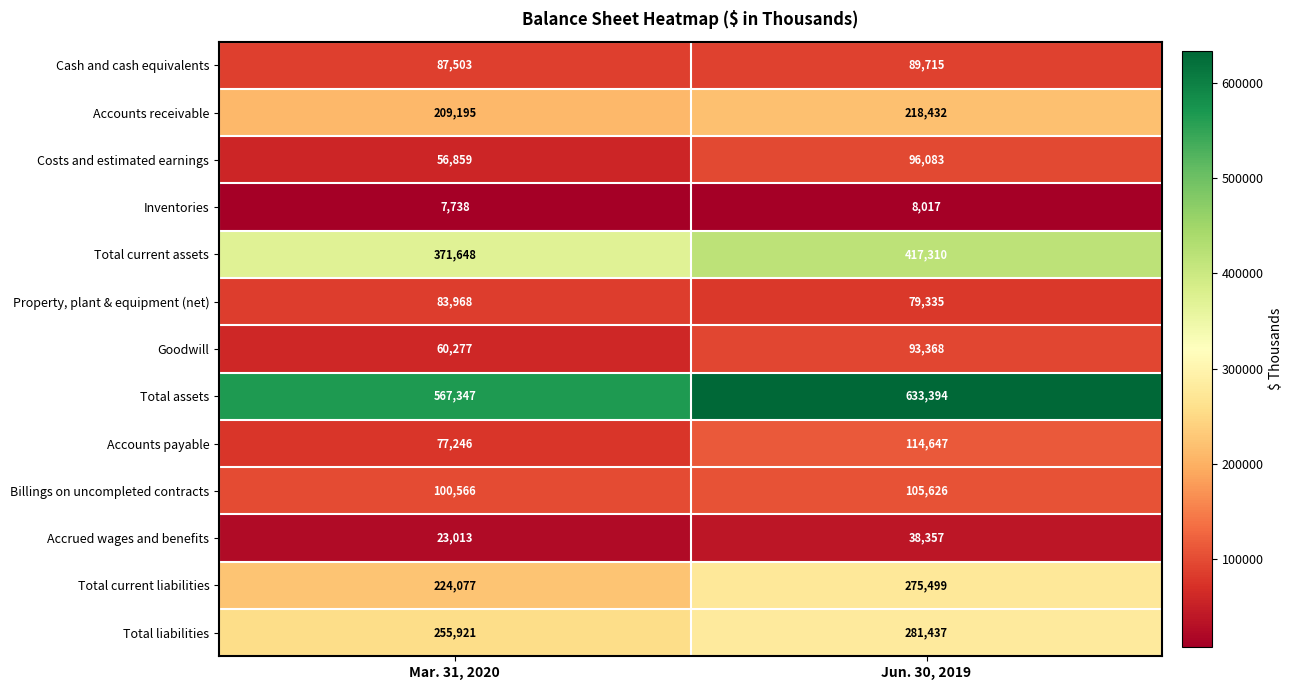

What is the spread (max minus min) of values at Mar. 31, 2020?

559609